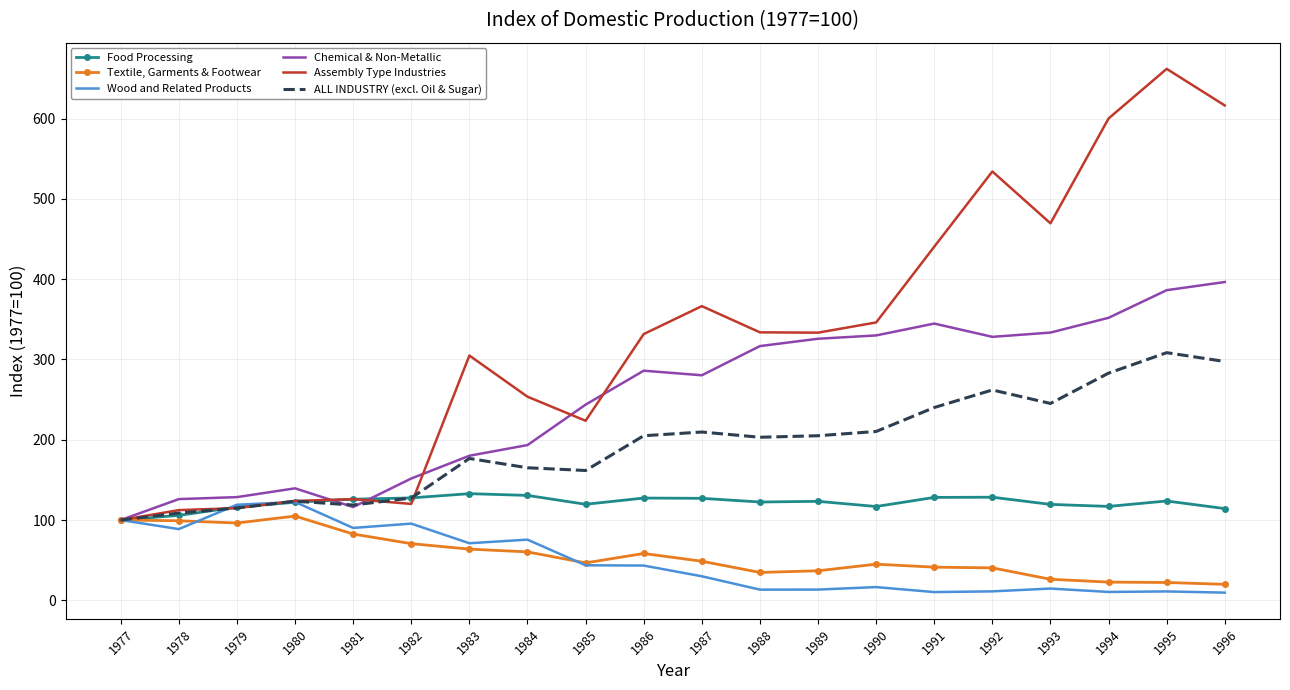

In Food Processing, how many points are lower than both neighbors (excluding endpoints)?

4